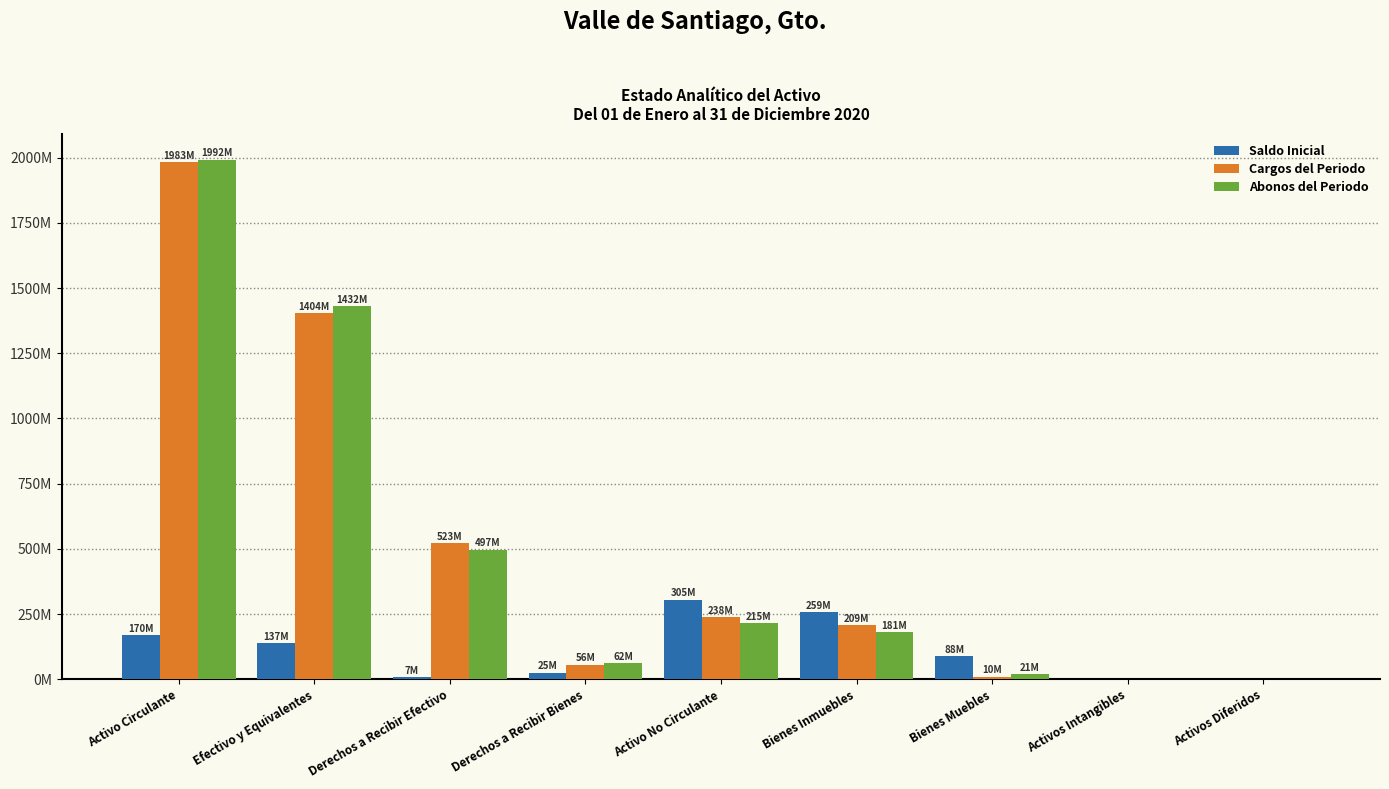

What is the label of the 8th bar from the left?

Activos Intangibles